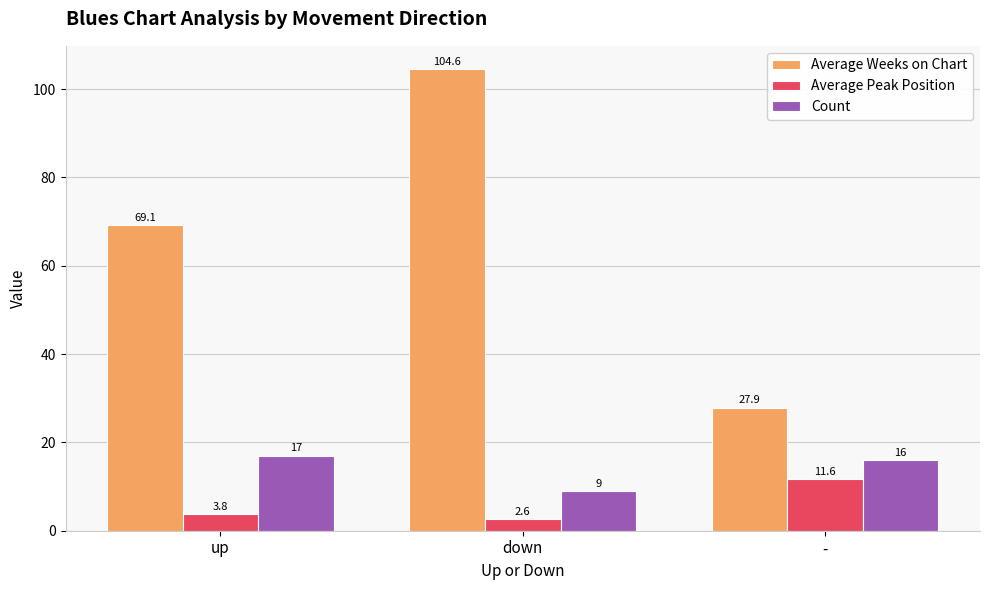

What are all the series names shown in the legend?

Average Weeks on Chart, Average Peak Position, Count